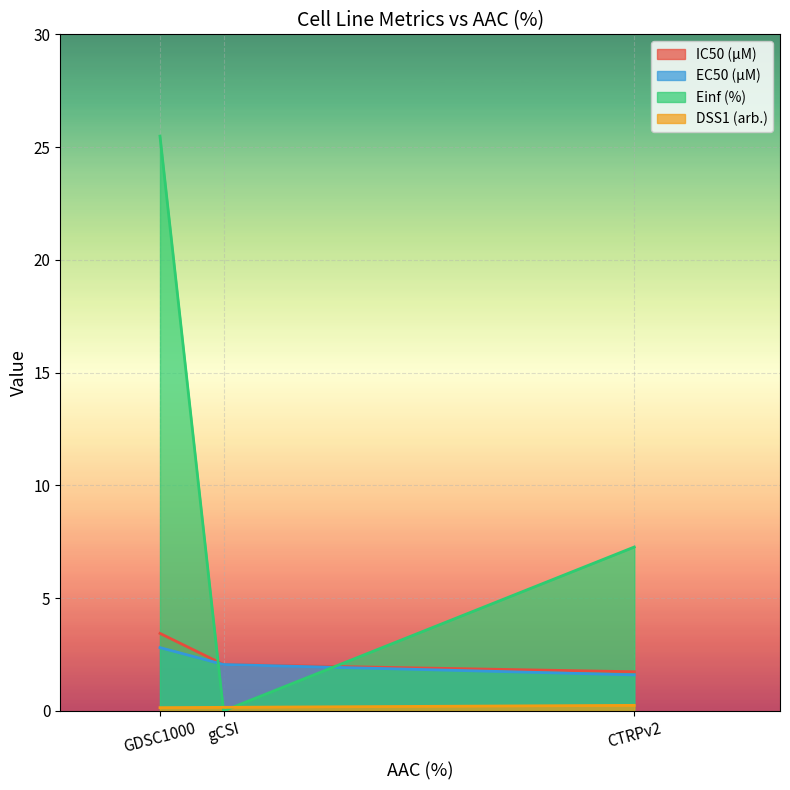

Between GDSC1000 and gCSI, which is larger?

GDSC1000